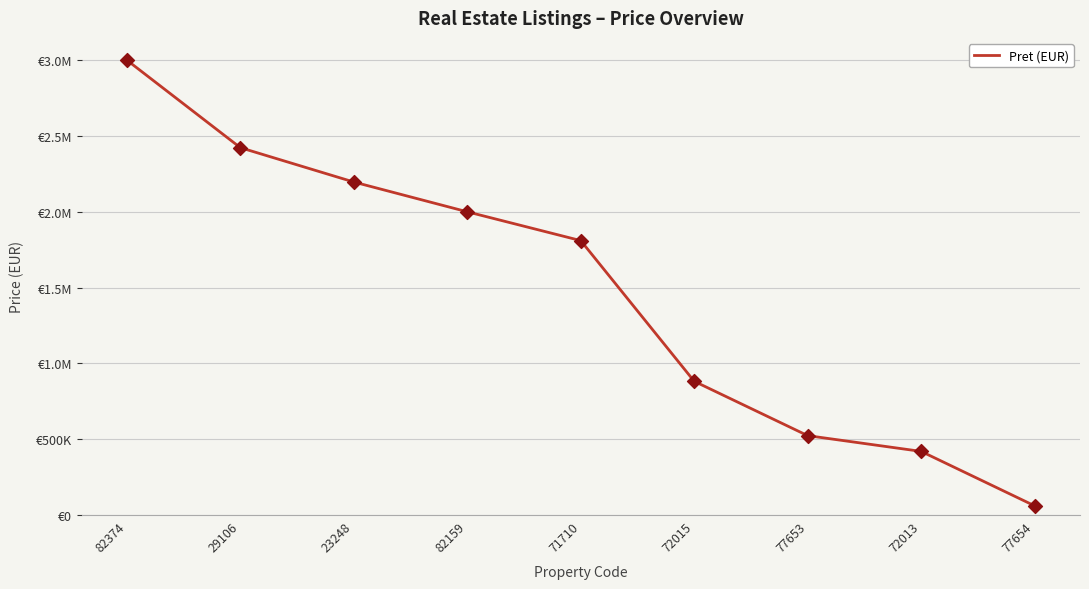

What is the change in value from 23248 to 72015?

-1314216